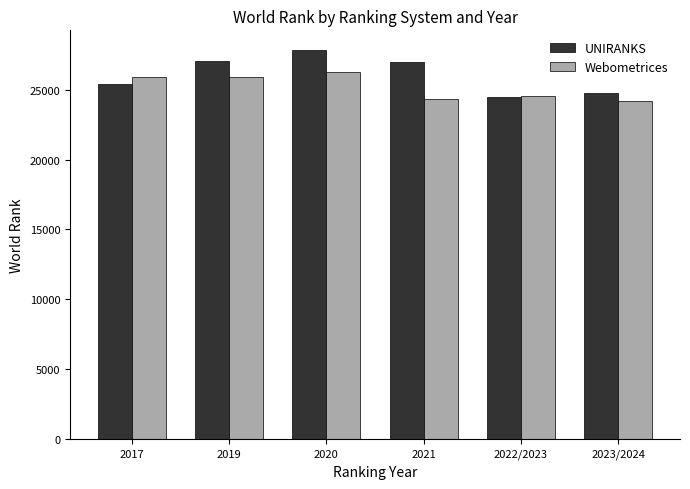

What position from the left is 2019?

2